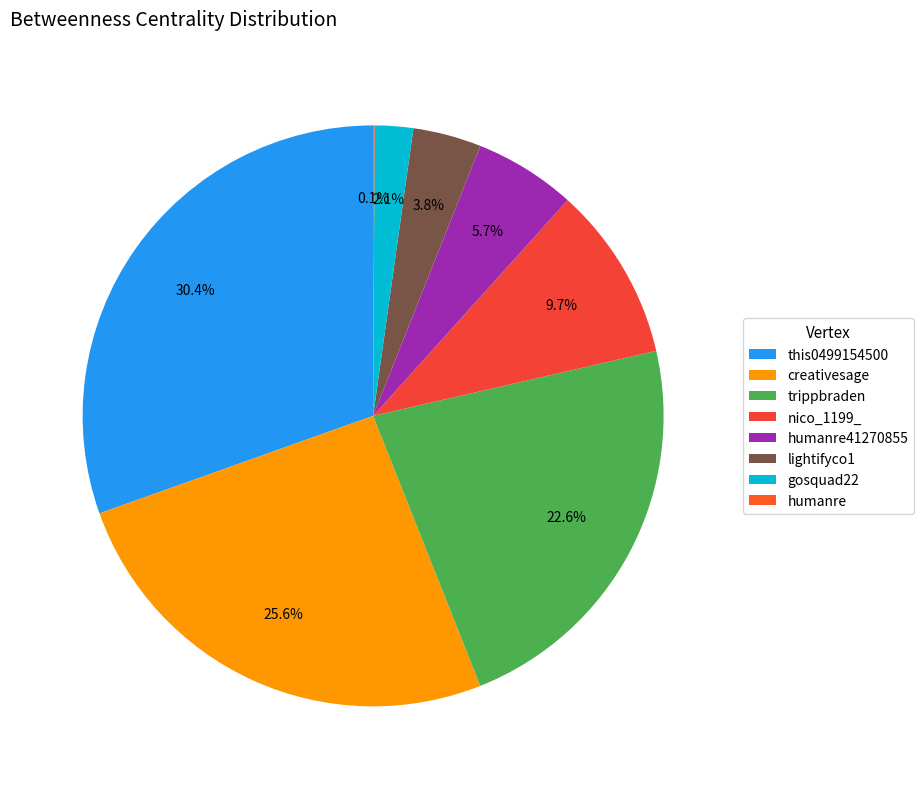

To the nearest percent, what percentage of the pie is creativesage?

26%